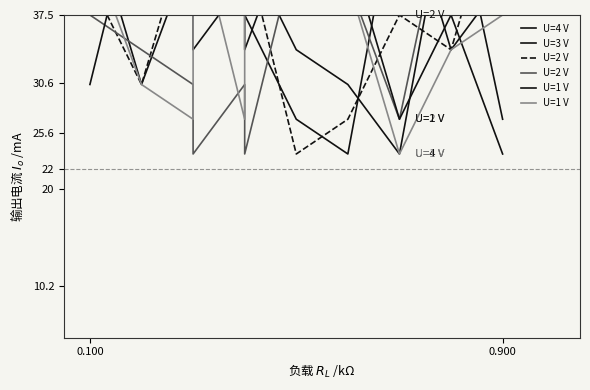

How many data points in U=1 V are above 37?

10